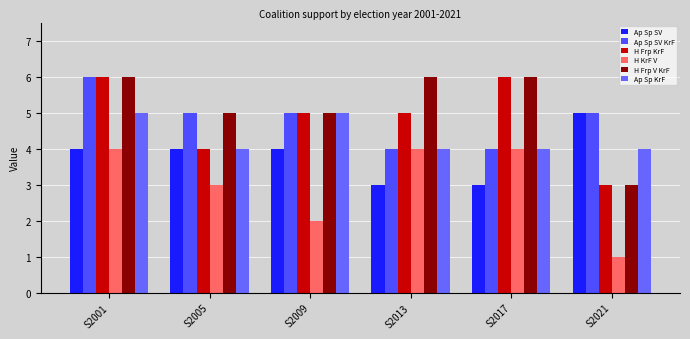

Which series has the widest spread of values?

H Frp KrF